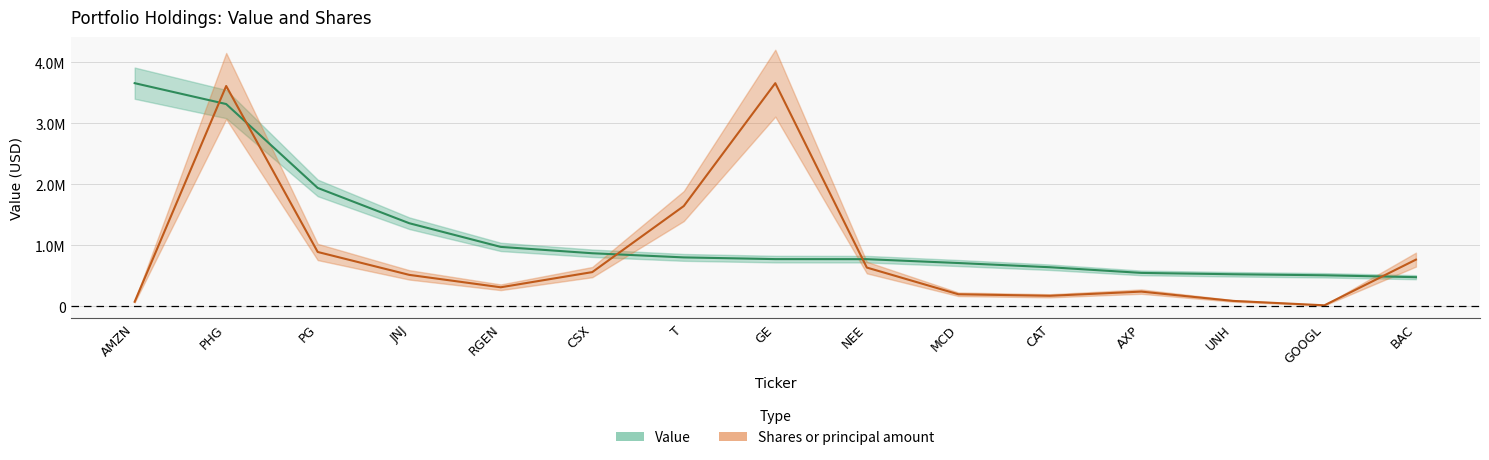

What are all the series names shown in the legend?

Value, Shares or principal amount